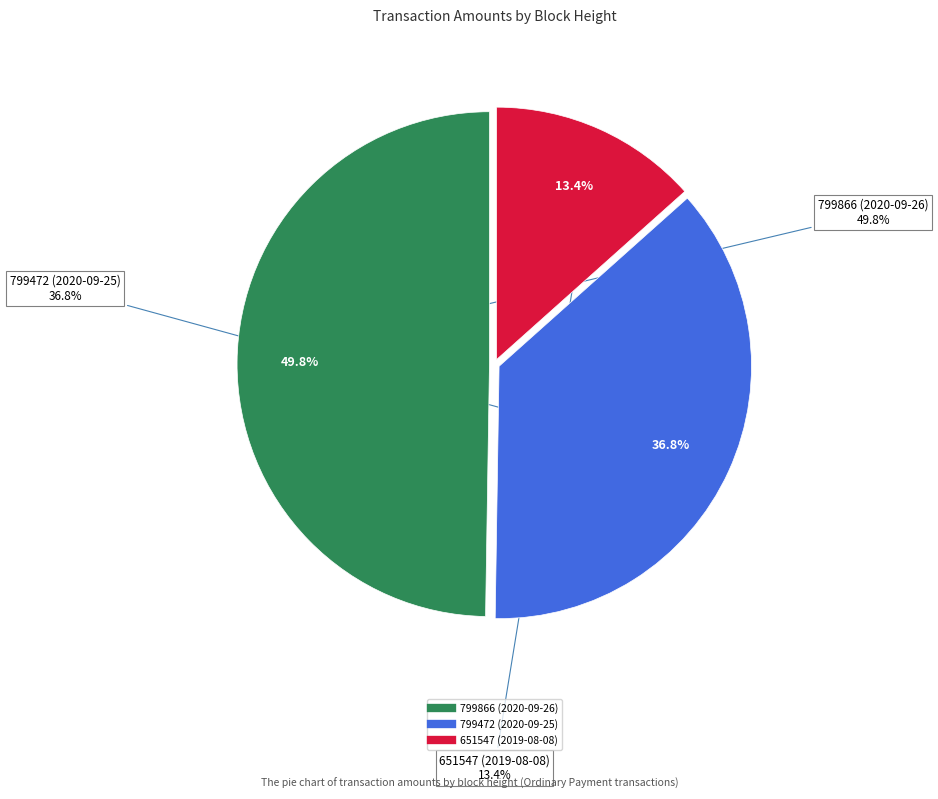

To the nearest percent, what is the average slice percentage?

33%